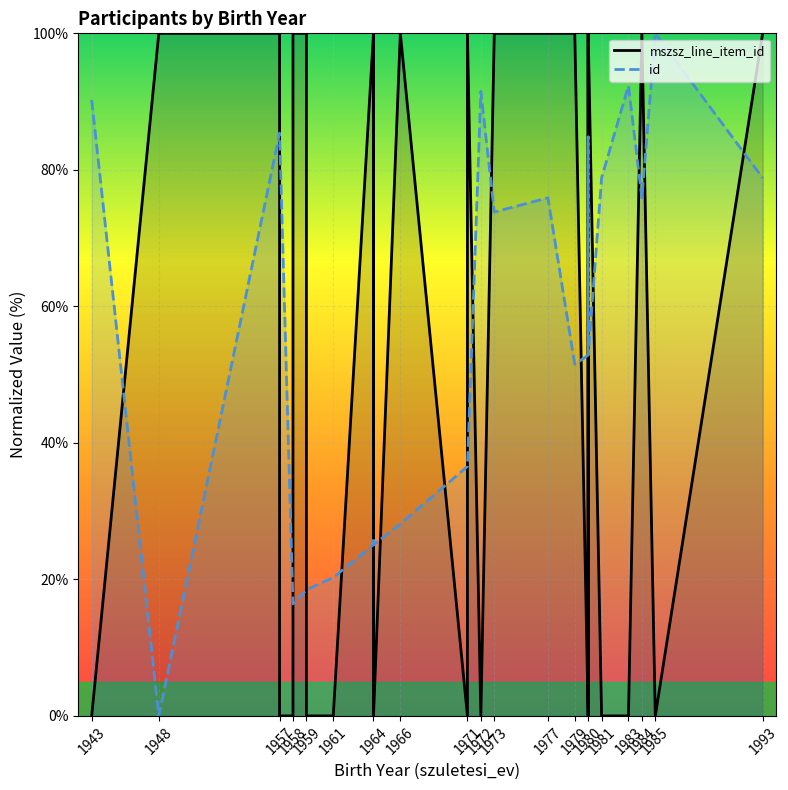

What position from the left is 20?

21